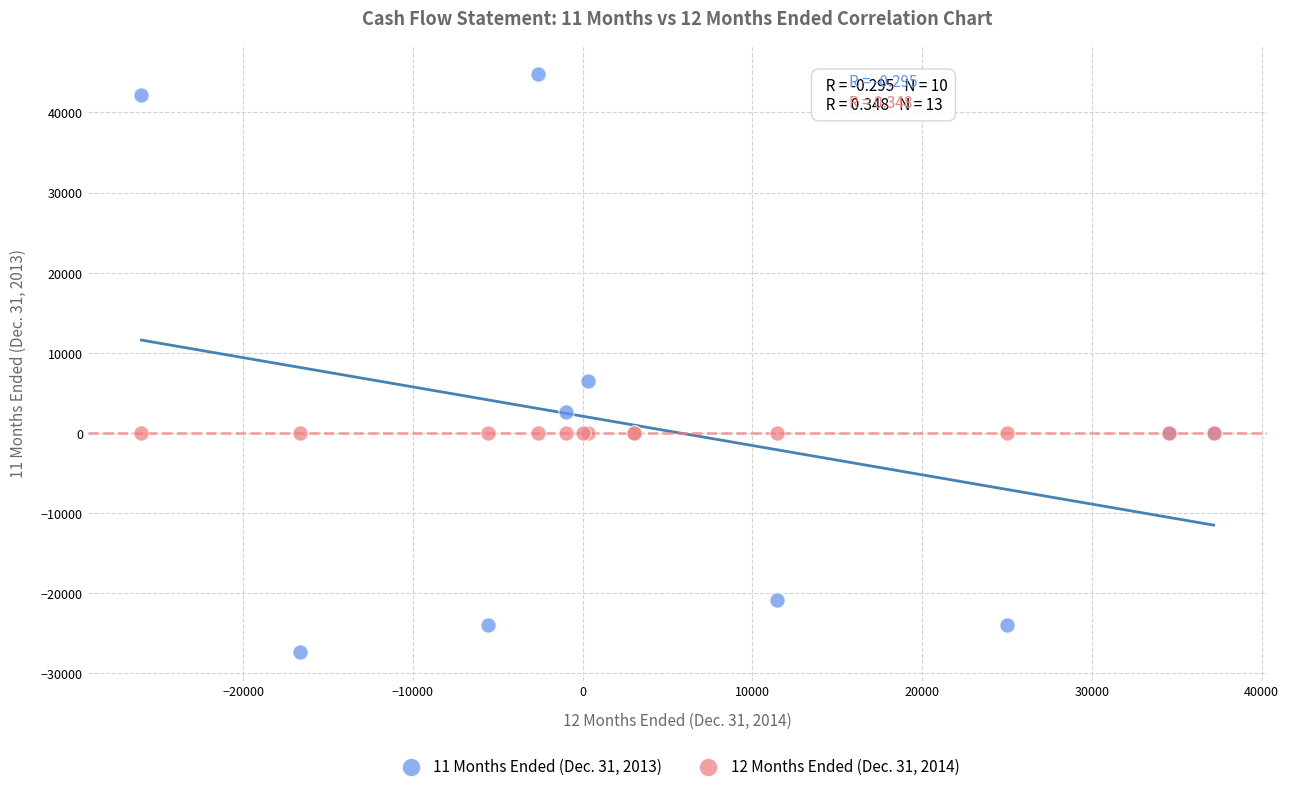

Which series reaches the minimum Y coordinate?

11 Months Ended (Dec. 31, 2013)